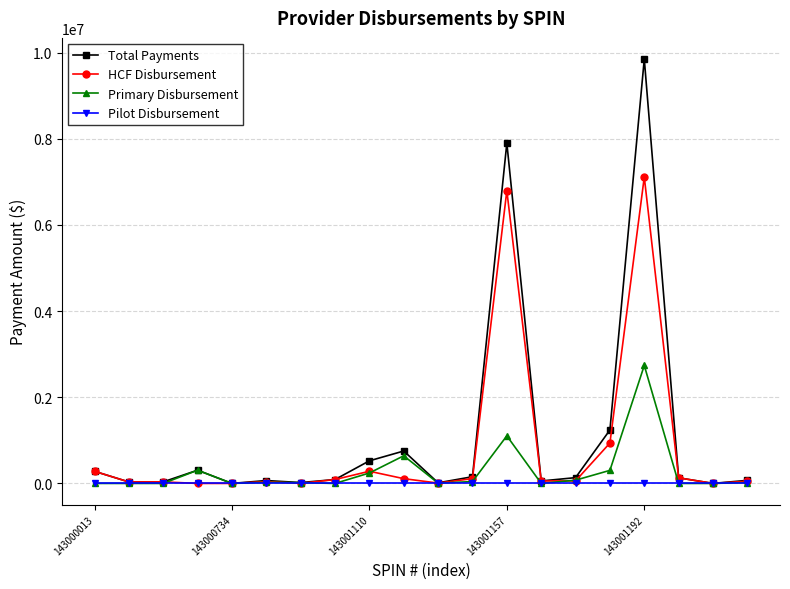

At how many categories does at least one series exceed 9591036?

1